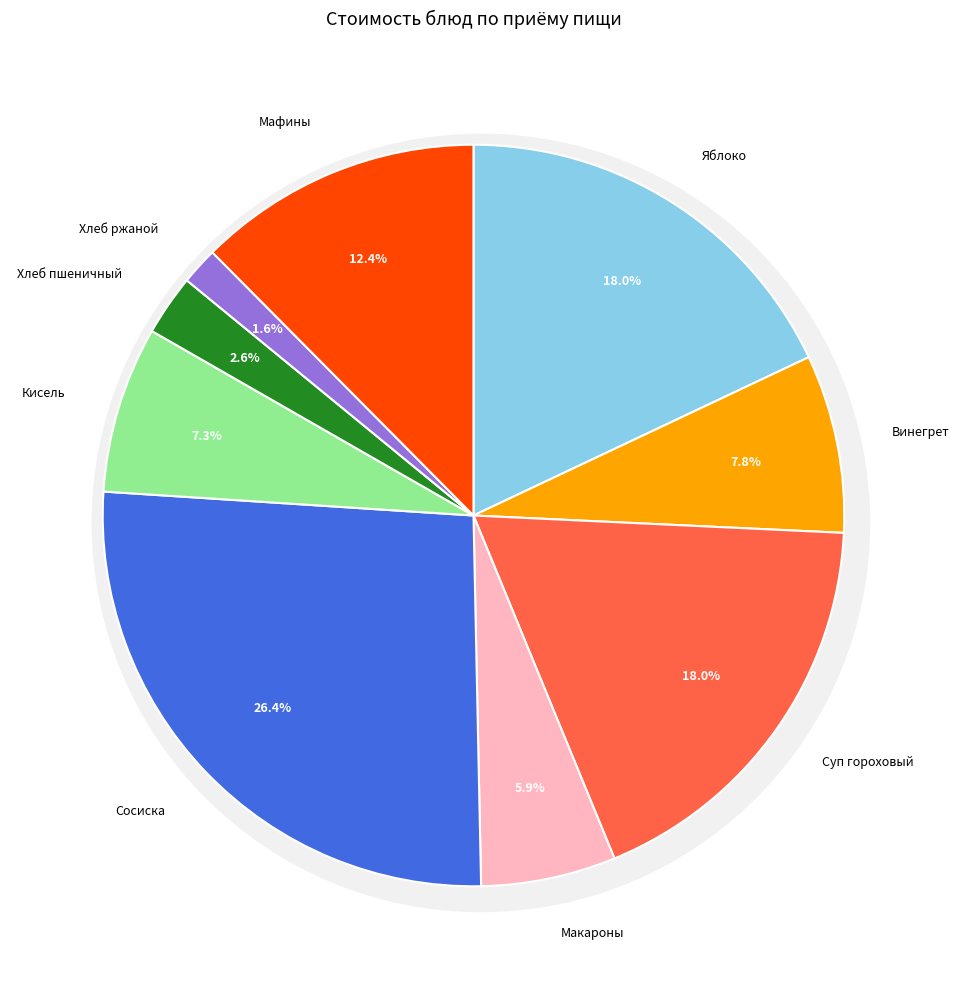

Is Суп гороховый с мясом the majority of the pie?

No